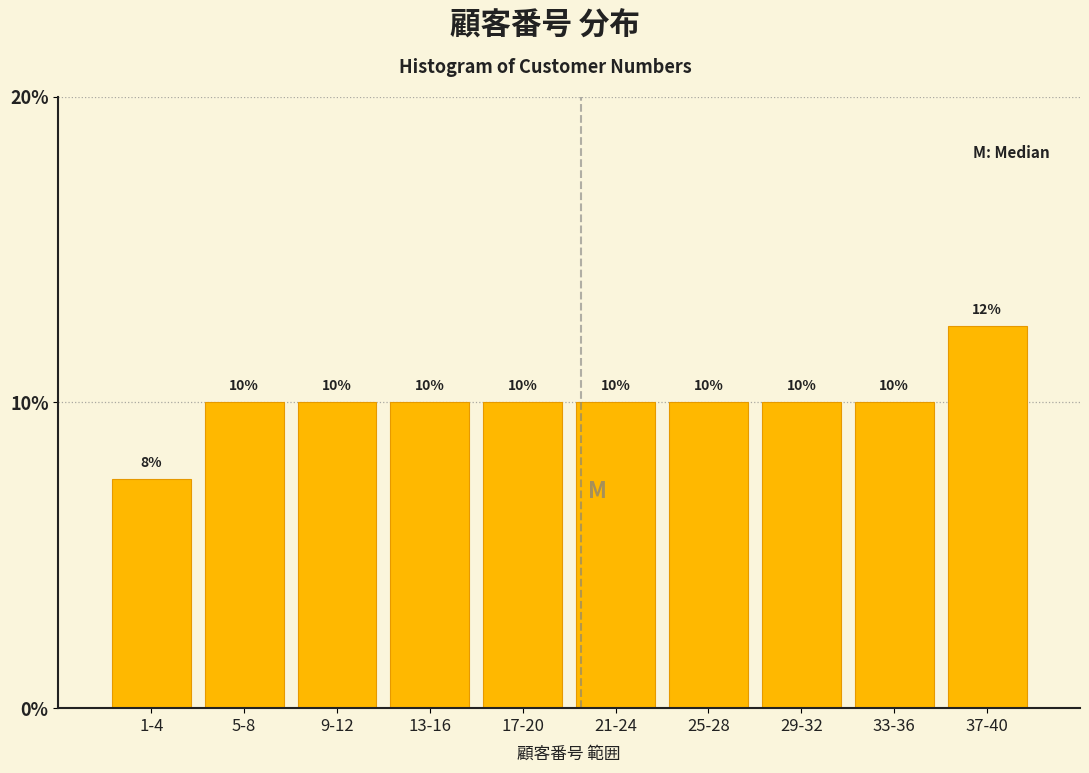

Between 25-28 and 37-40, which is larger?

37-40